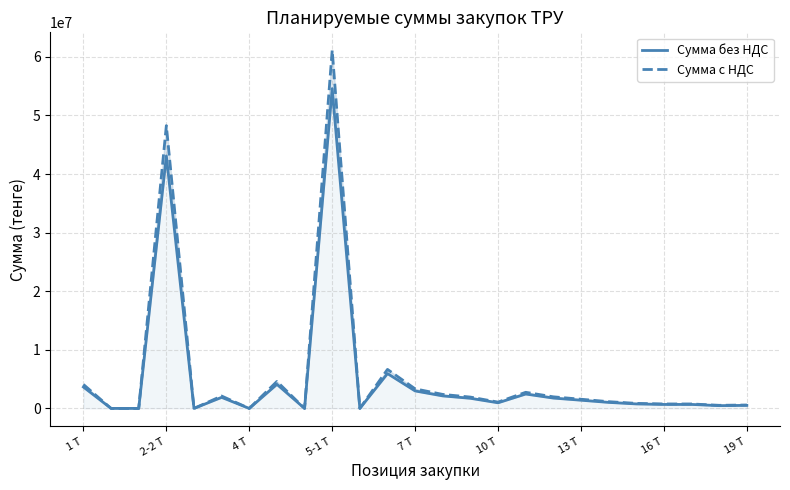

Is this an area chart (filled region under the line)?

No